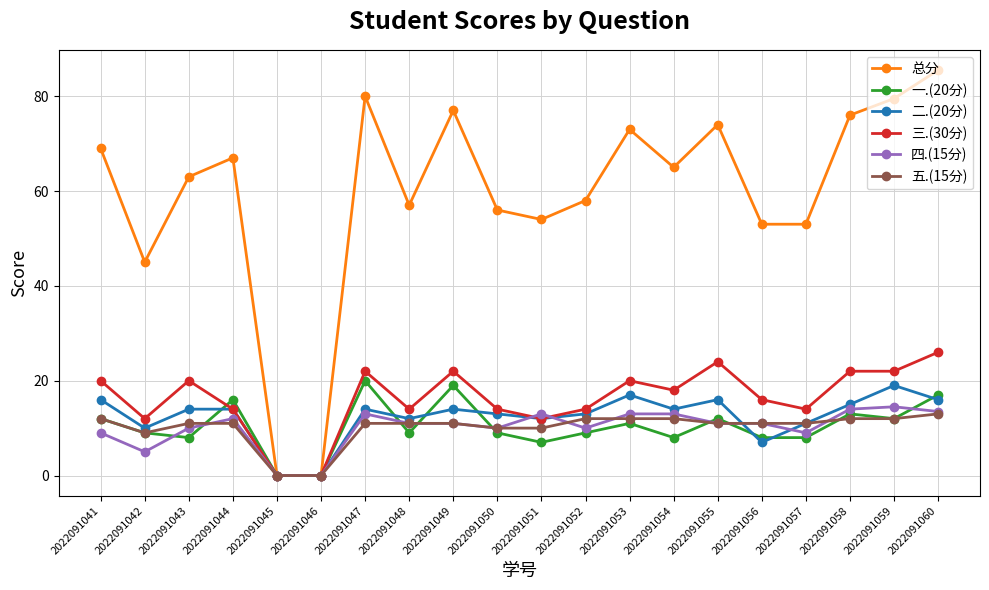

Reading left to right, transcribe all the data shown in this chart.

总分: 69.0	45.0	63.0	67.0	0.0	0.0	80.0	57.0	77.0	56.0	54.0	58.0	73.0	65.0	74.0	53.0	53.0	76.0	79.5	85.5
一.(20分): 12.0	9.0	8.0	16.0	0.0	0.0	20.0	9.0	19.0	9.0	7.0	9.0	11.0	8.0	12.0	8.0	8.0	13.0	12.0	17.0
二.(20分): 16.0	10.0	14.0	14.0	0.0	0.0	14.0	12.0	14.0	13.0	12.0	13.0	17.0	14.0	16.0	7.0	11.0	15.0	19.0	16.0
三.(30分): 20.0	12.0	20.0	14.0	0.0	0.0	22.0	14.0	22.0	14.0	12.0	14.0	20.0	18.0	24.0	16.0	14.0	22.0	22.0	26.0
四.(15分): 9.0	5.0	10.0	12.0	0.0	0.0	13.0	11.0	11.0	10.0	13.0	10.0	13.0	13.0	11.0	11.0	9.0	14.0	14.5	13.5
五.(15分): 12.0	9.0	11.0	11.0	0.0	0.0	11.0	11.0	11.0	10.0	10.0	12.0	12.0	12.0	11.0	11.0	11.0	12.0	12.0	13.0